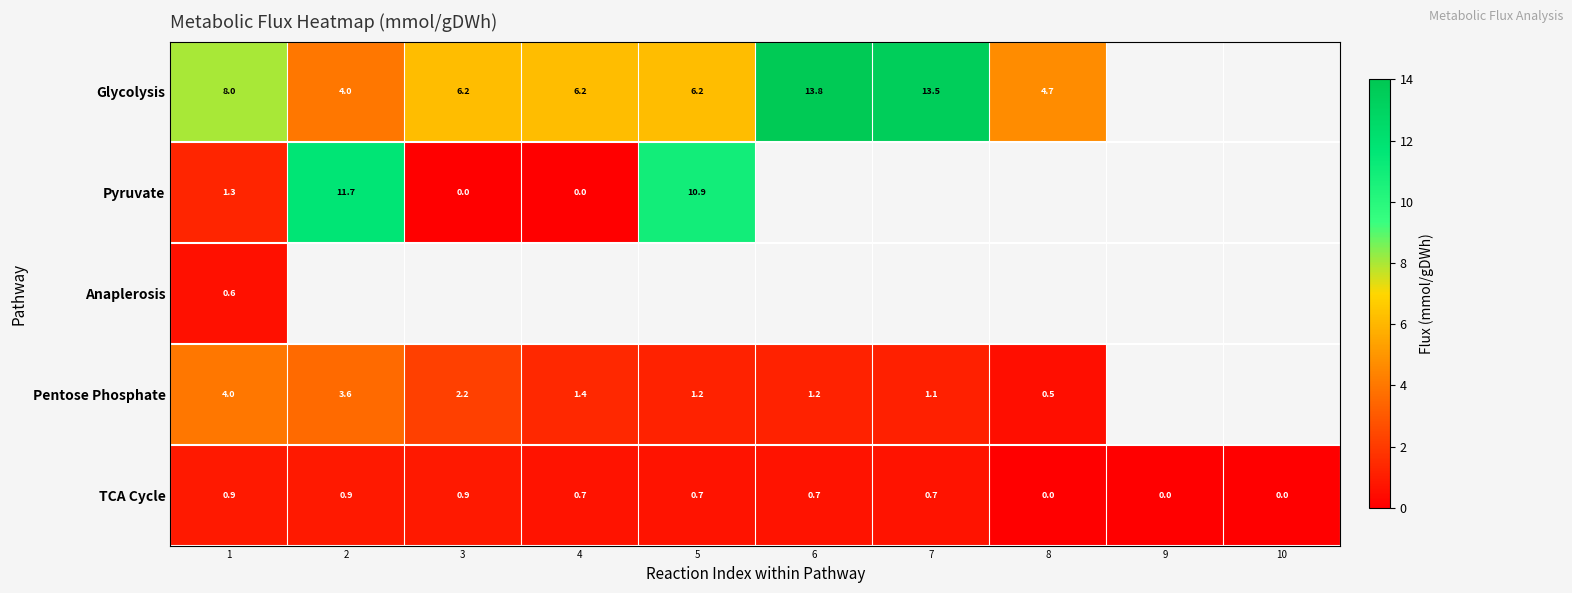

The value of Pentose Phosphate at 8 is 0.5. True or false?

True